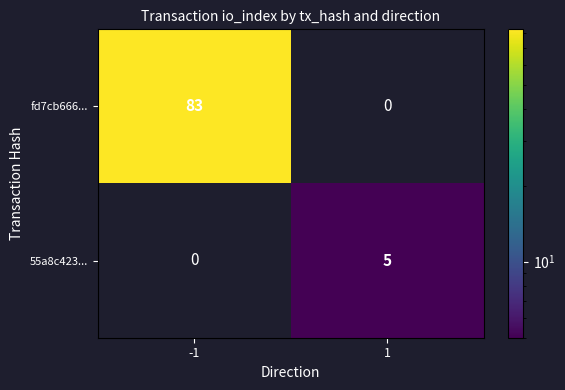

What is the highest value of the fd7cb666... series?

83